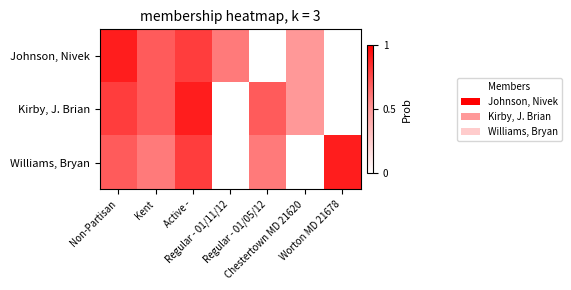

Reading right to left, extract all data points from this chart.

Johnson, Nivek: Worton MD 21678=0.0	Chestertown MD 21620=0.5	Regular - 01/05/12=0.0	Regular - 01/11/12=0.6	Active -=0.8	Kent=0.7	Non-Partisan=0.9
Kirby, J. Brian: Worton MD 21678=0.0	Chestertown MD 21620=0.5	Regular - 01/05/12=0.7	Regular - 01/11/12=0.0	Active -=0.9	Kent=0.7	Non-Partisan=0.8
Williams, Bryan: Worton MD 21678=0.9	Chestertown MD 21620=0.0	Regular - 01/05/12=0.6	Regular - 01/11/12=0.0	Active -=0.8	Kent=0.6	Non-Partisan=0.7